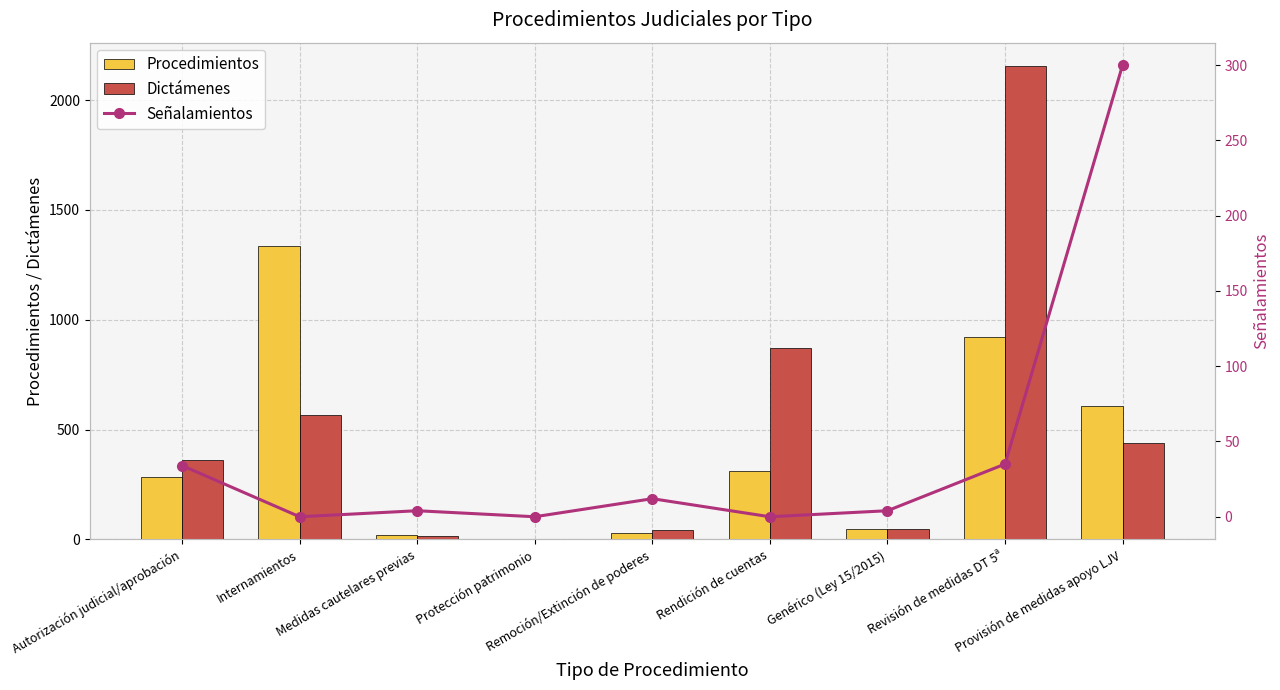

Which series has the largest range (max minus min)?

Dictámenes